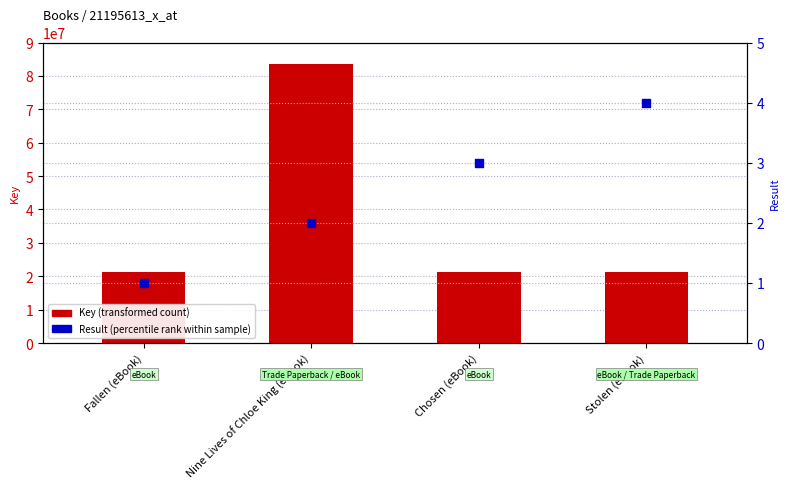

Which series has the largest total across all categories?

Key (transformed count)